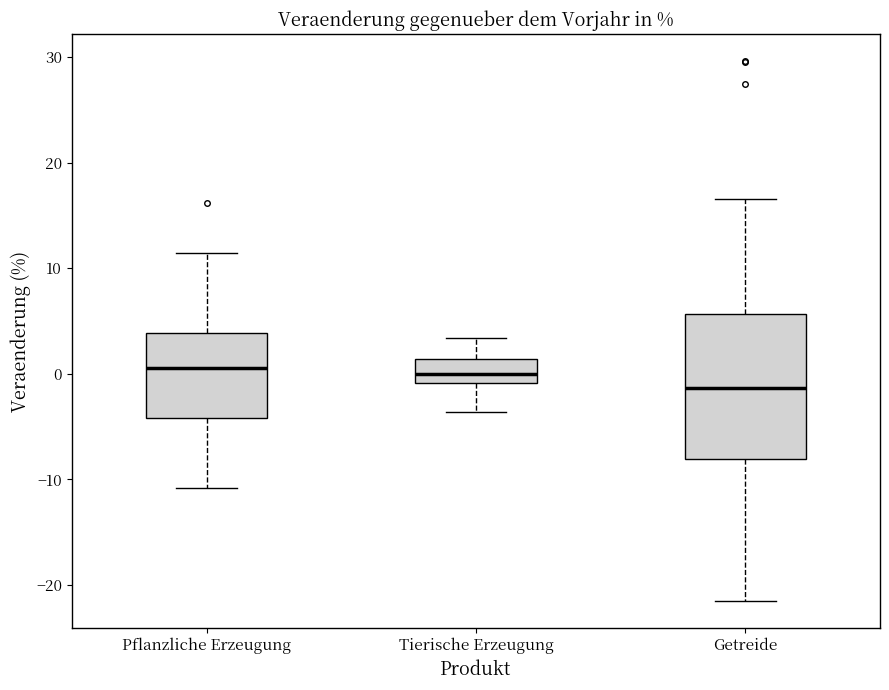

Reading left to right, read every box against the y-axis: the position of its median line, the range the box covers, and the ends of its whiskers. The values are not printed on the chart, so give them approximately, as read against the axis.

Pflanzliche Erzeugung: median 1, box -4 to 4, whiskers -11 to 11
Tierische Erzeugung: median 0, box -1 to 1, whiskers -4 to 3
Getreide: median -1, box -8 to 6, whiskers -22 to 17